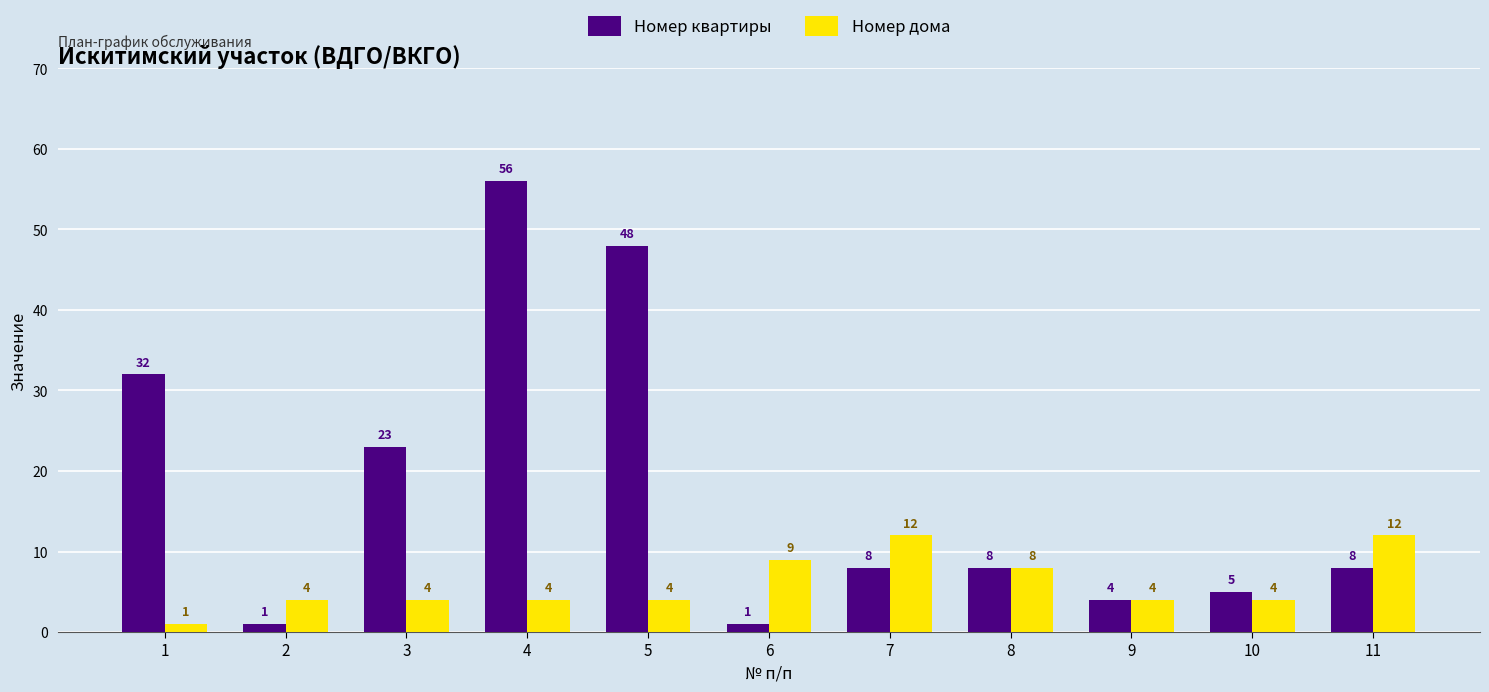

Reading left to right, extract all data points from this chart.

Номер квартиры: 32	1	23	56	48	1	8	8	4	5	8
Номер дома: 1	4	4	4	4	9	12	8	4	4	12